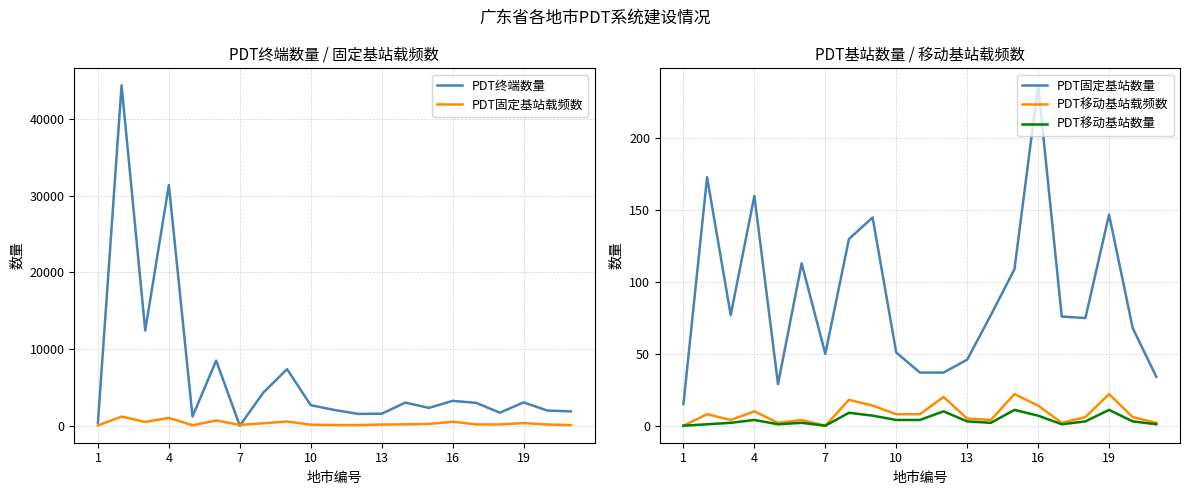

True or false: PDT移动基站载频数 and PDT固定基站数量 intersect in this chart.

False